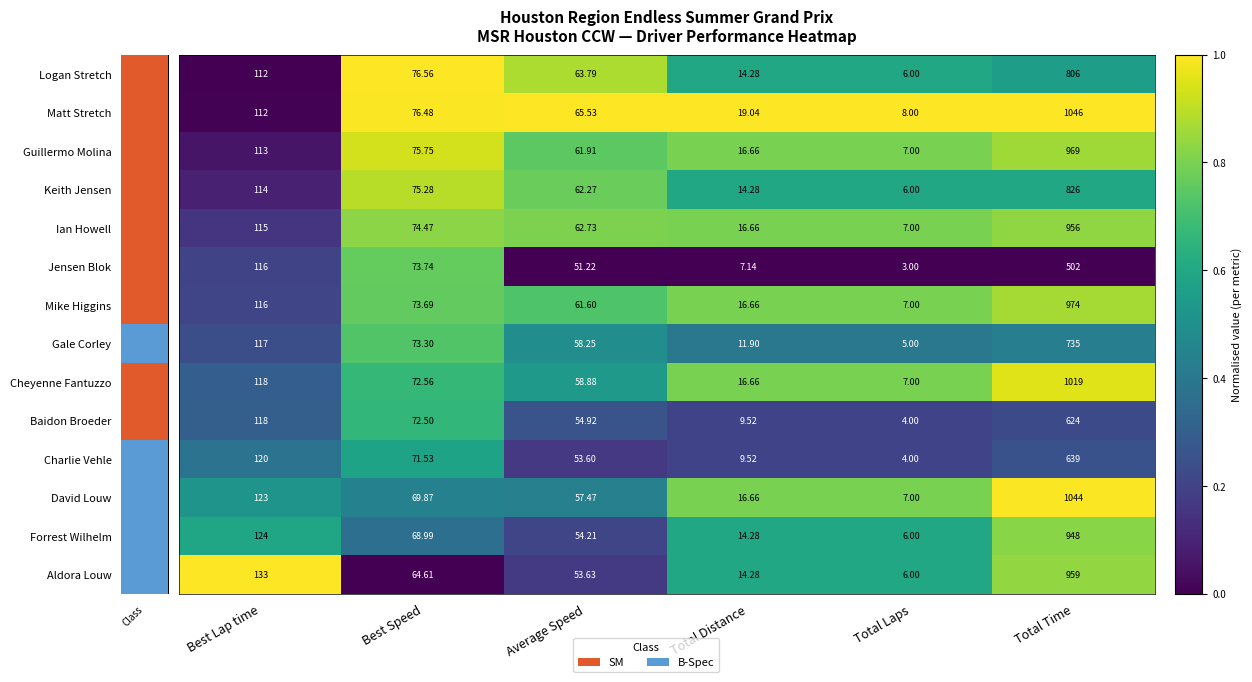

Which category has the highest value across all series?

Total Time